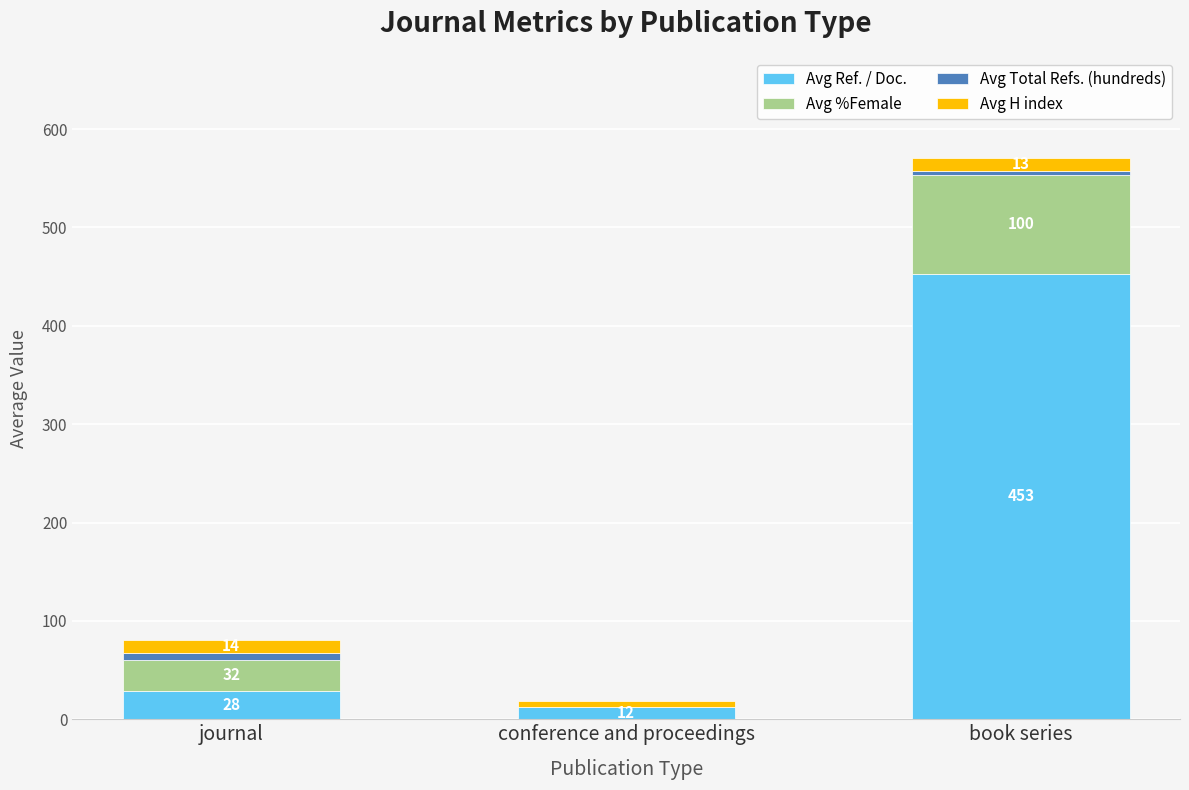

Which category has the highest value in the Avg Ref. / Doc. series?

book series